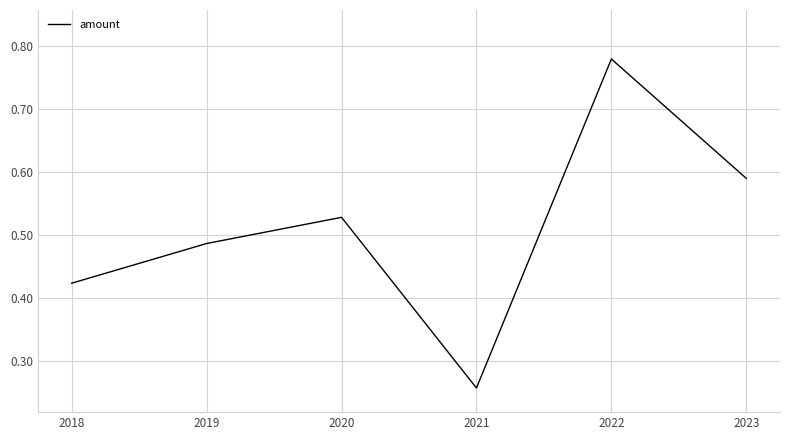

At which category does the data reach its first local valley?

2021